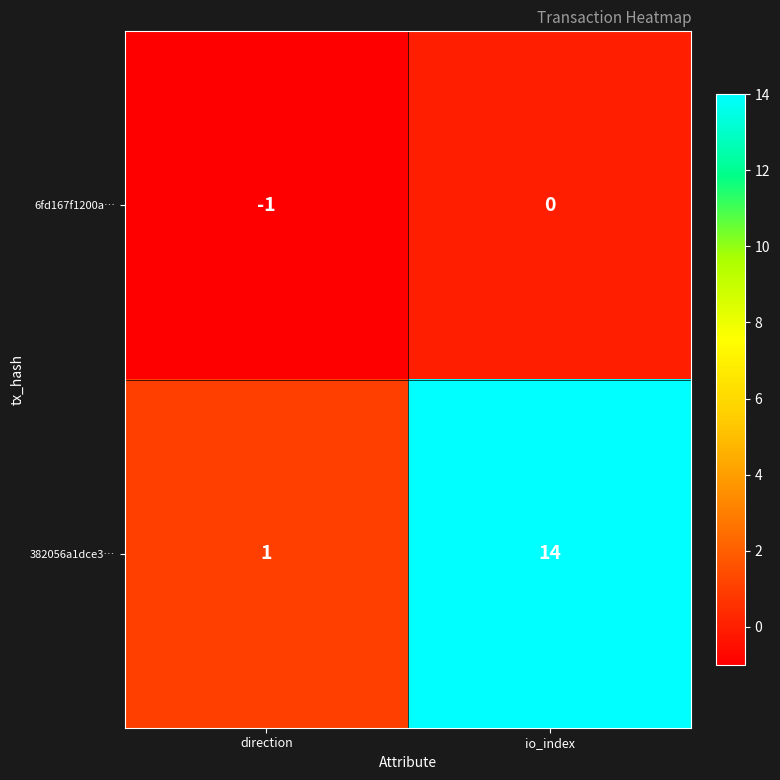

How many data points in 382056a1dce3… are less than 14?

1